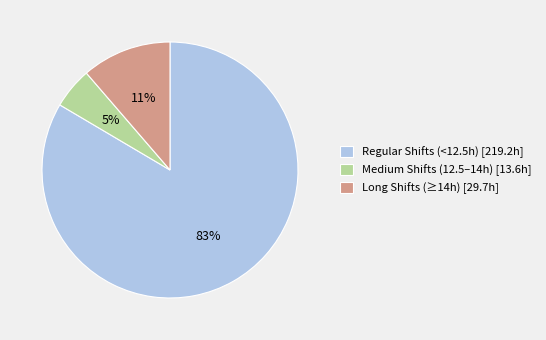

Is there a majority slice in this chart?

Yes